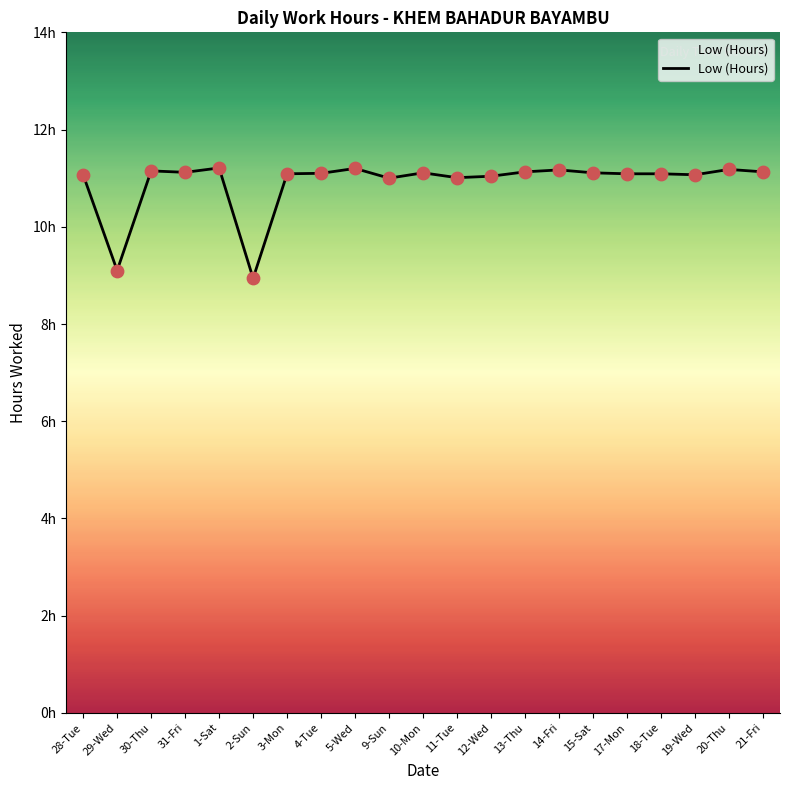

Between 19-Wed and 15-Sat, which is larger?

15-Sat